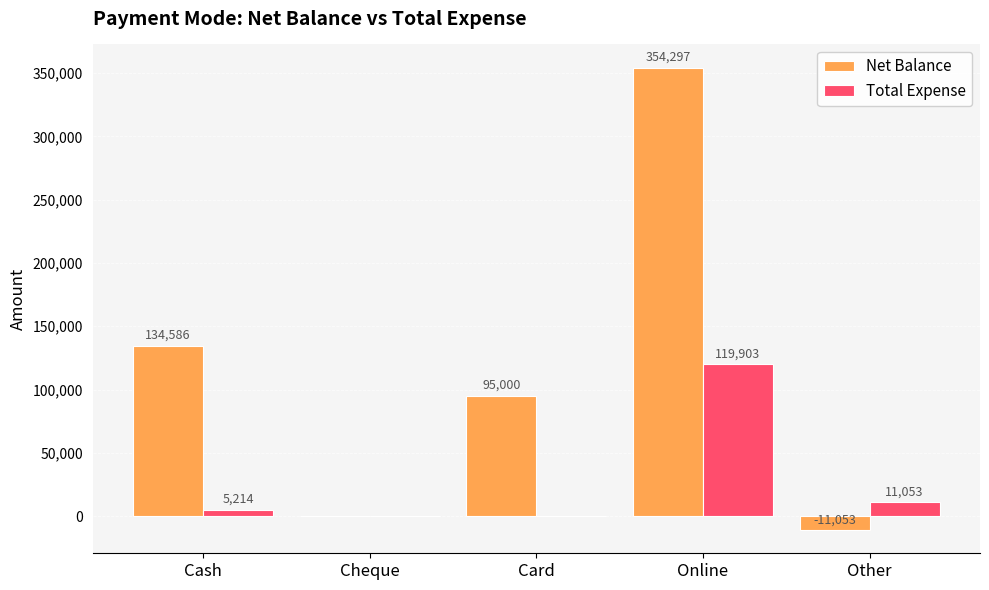

What is the sum of all Total Expense values?

136170